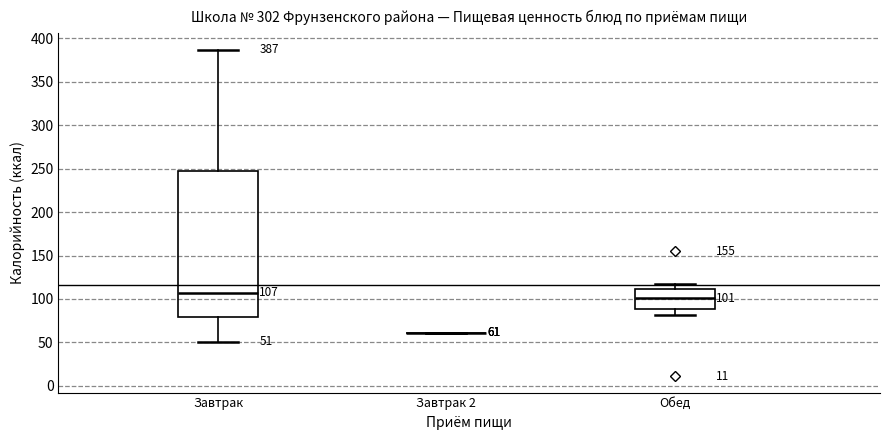

Which box is the tallest, from its lower edge to its upper edge?

Завтрак